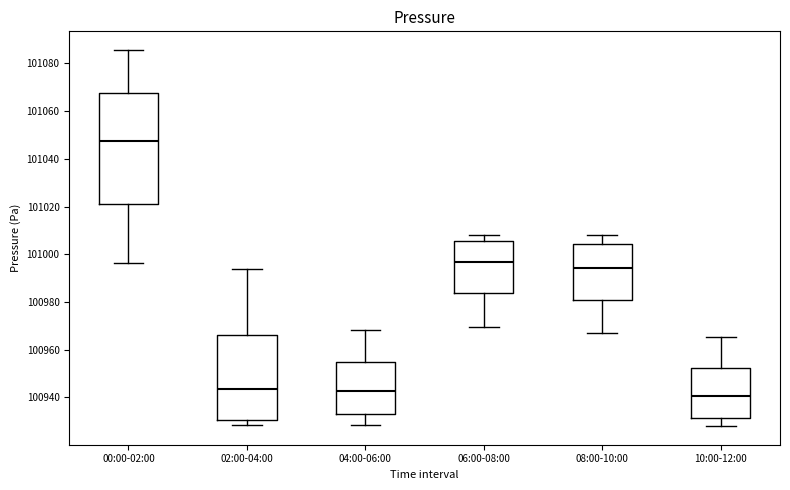

Comparing the boxes themselves (not the whiskers), which one is the tallest?

00:00-02:00